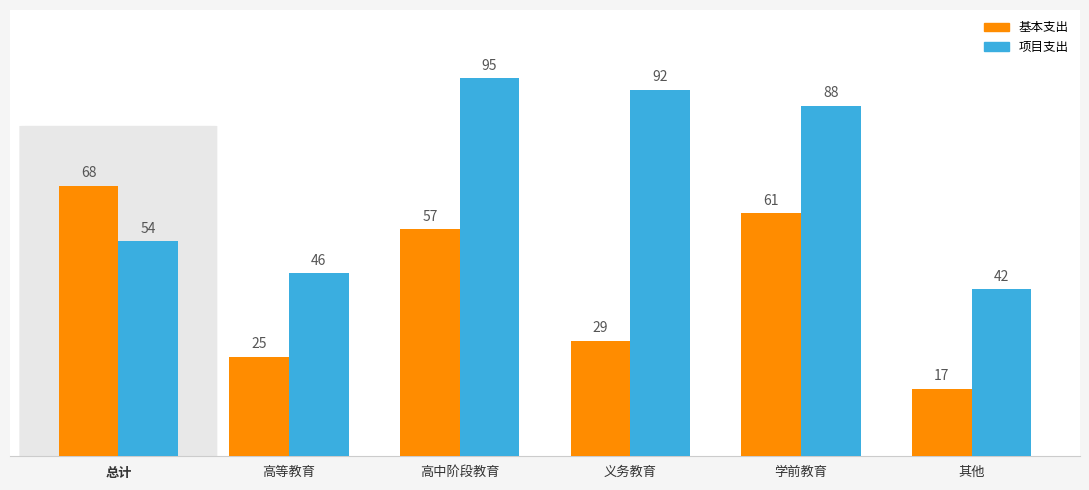

What is the average value of the 项目支出 series?

70